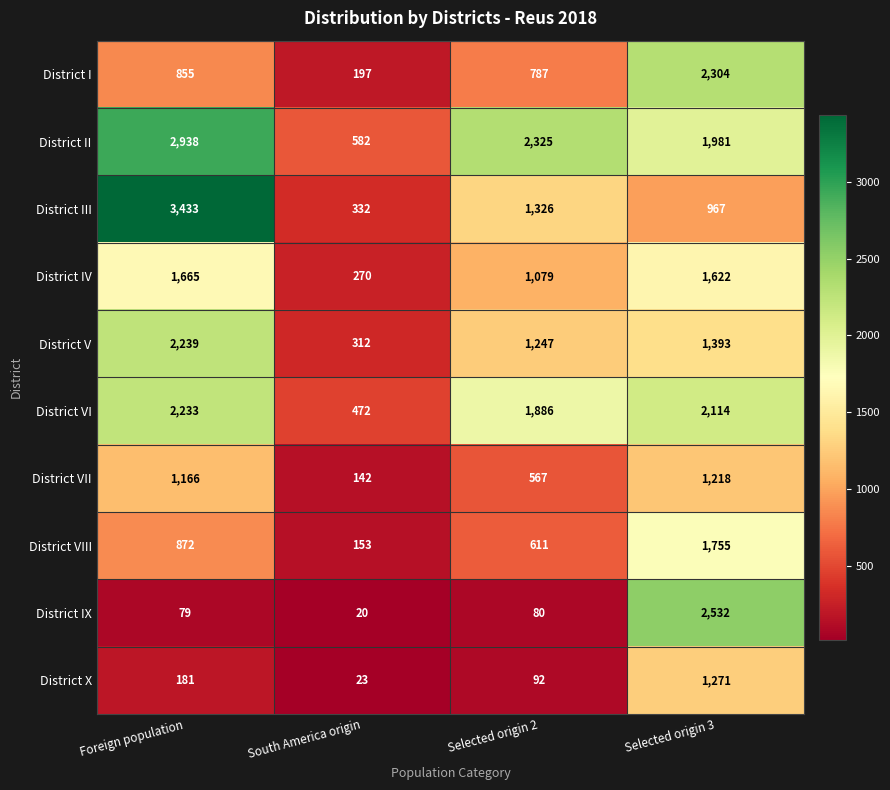

What is the difference between the highest and lowest values at Selected origin 2?

2245